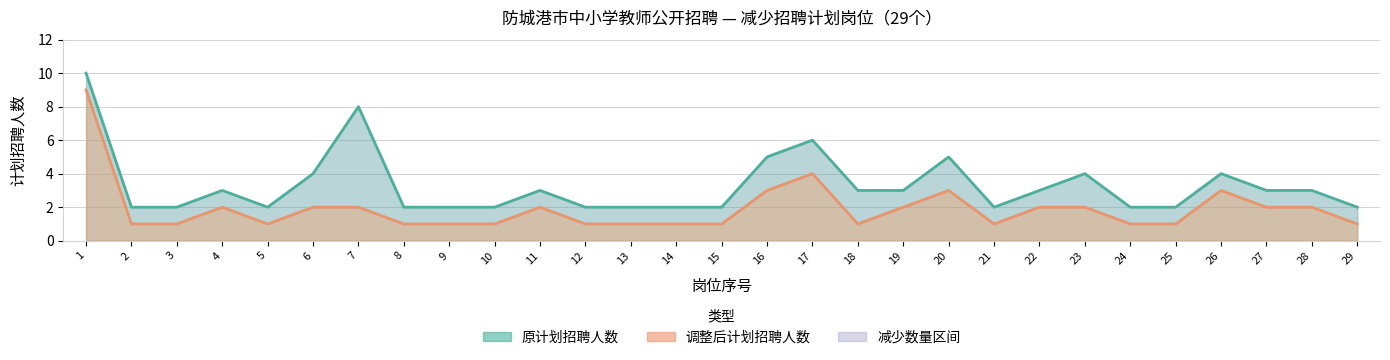

Reading left to right, extract all data points from this chart.

原计划招聘人数: 10	2	2	3	2	4	8	2	2	2	3	2	2	2	2	5	6	3	3	5	2	3	4	2	2	4	3	3	2
调整后计划招聘人数: 9	1	1	2	1	2	2	1	1	1	2	1	1	1	1	3	4	1	2	3	1	2	2	1	1	3	2	2	1